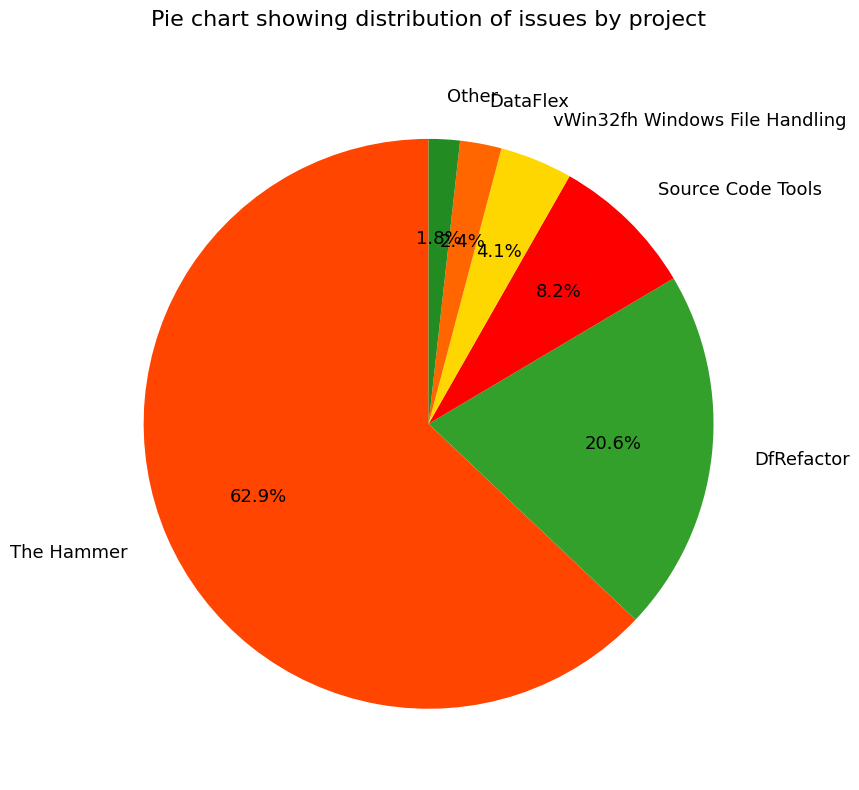

Which slice represents more than half of the pie?

The Hammer